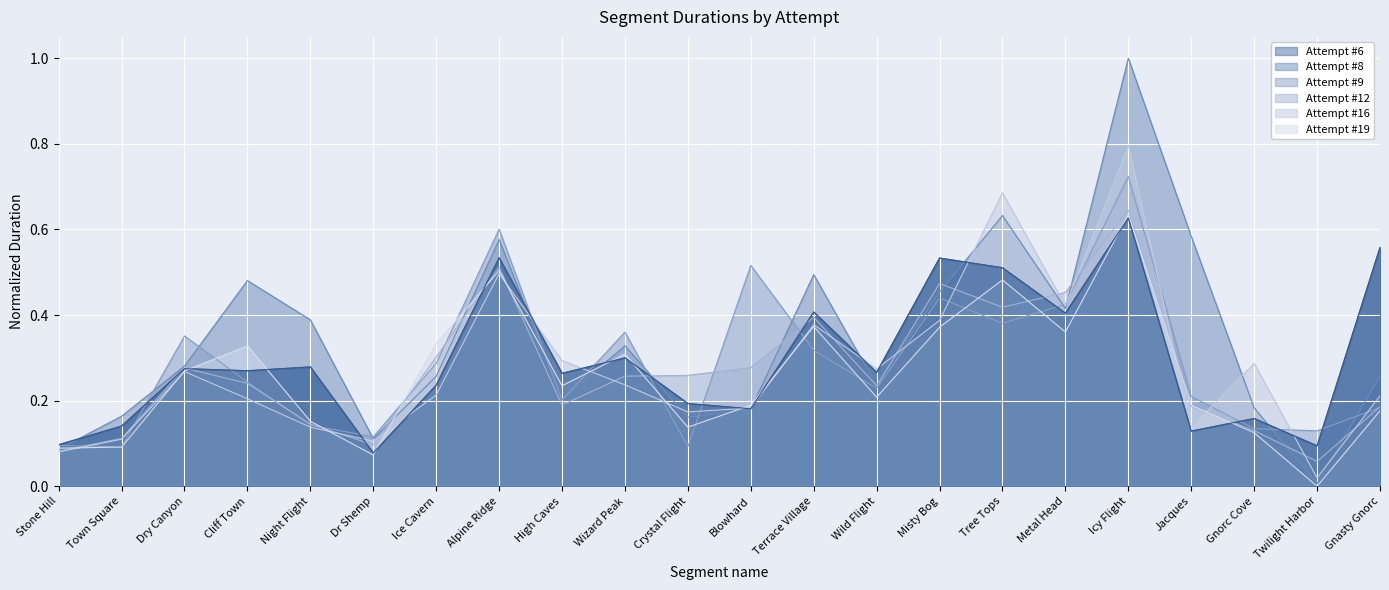

Which series has the largest range (max minus min)?

Attempt #8